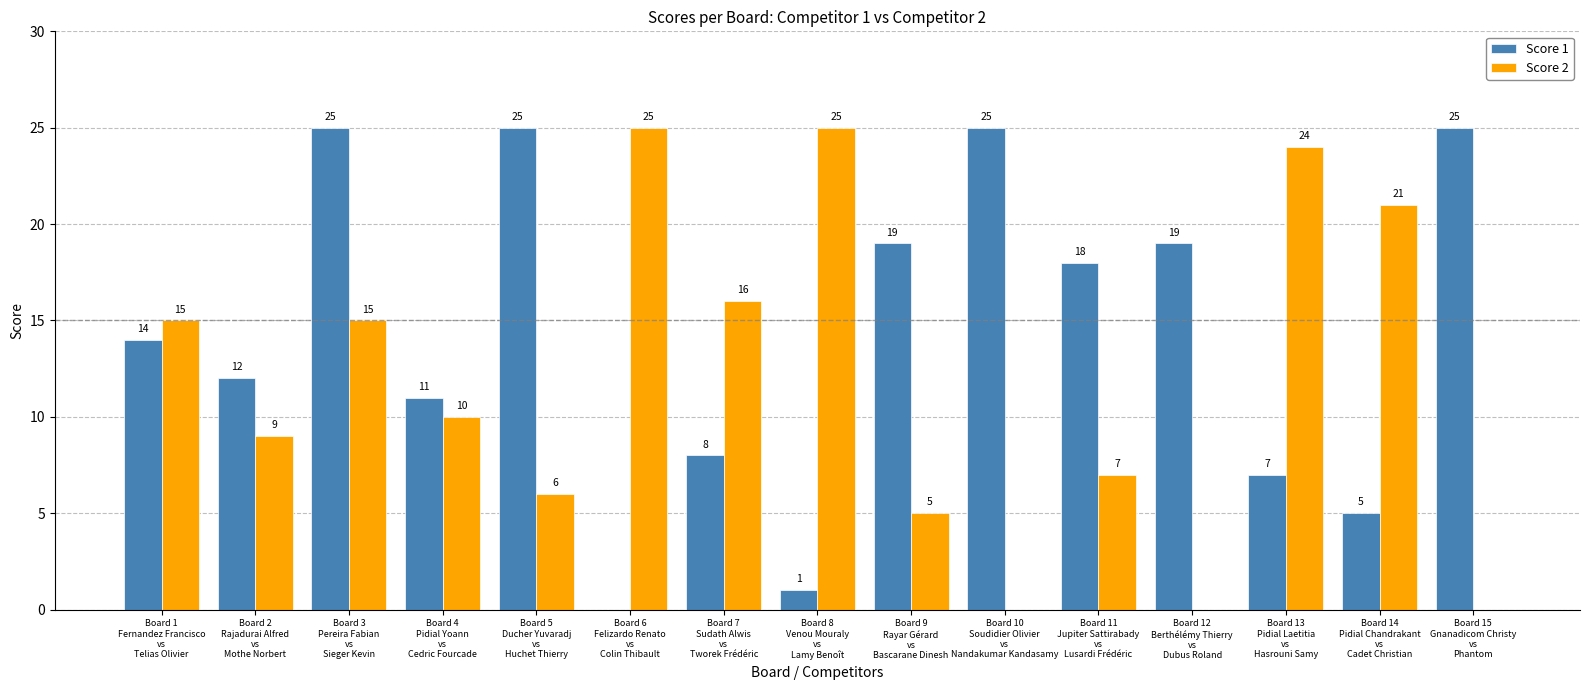

What is the total value across all series at Board 6
Felizardo Renato
vs
Colin Thibault?

25